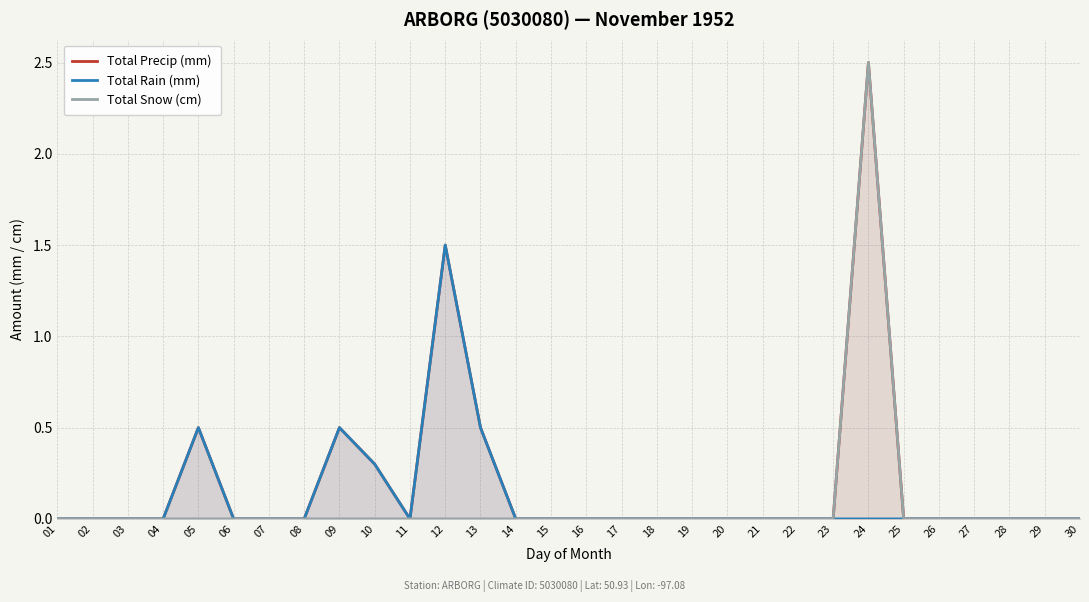

Rank the series by their average value, from lowest to highest.

Total Snow (cm), Total Rain (mm), Total Precip (mm)